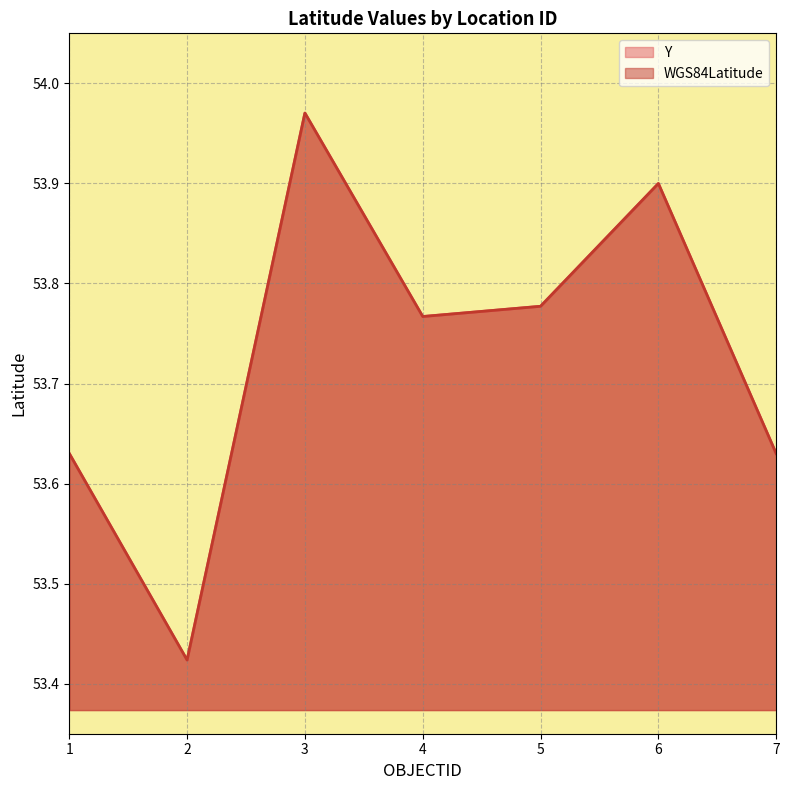

What is the greatest value displayed?

54.0